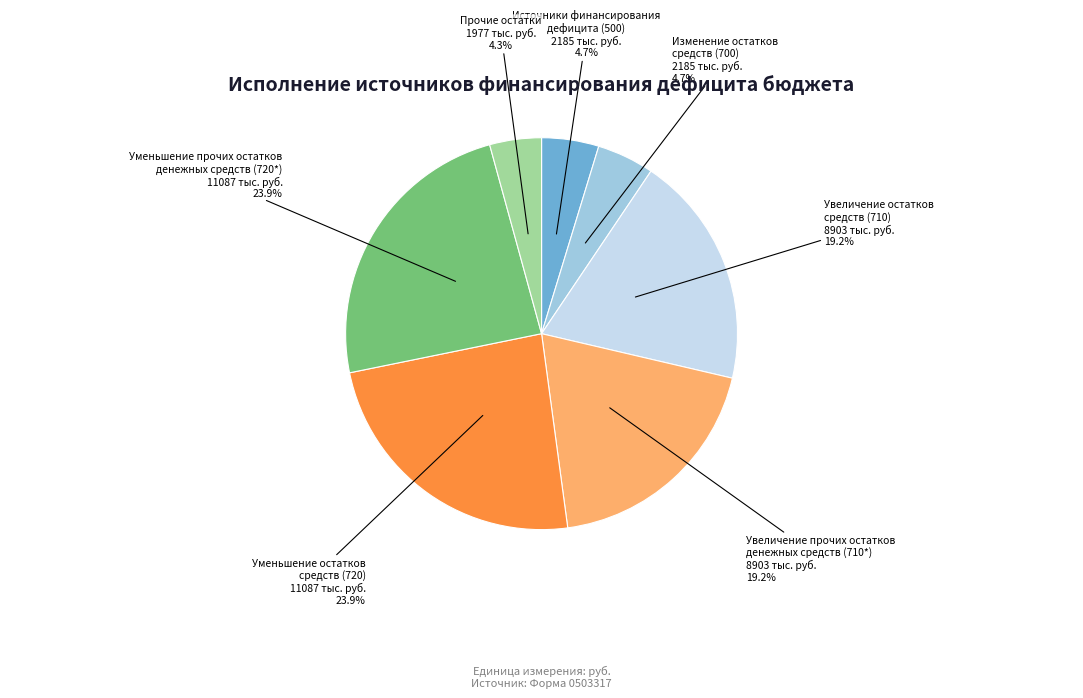

Is there a majority slice in this chart?

No